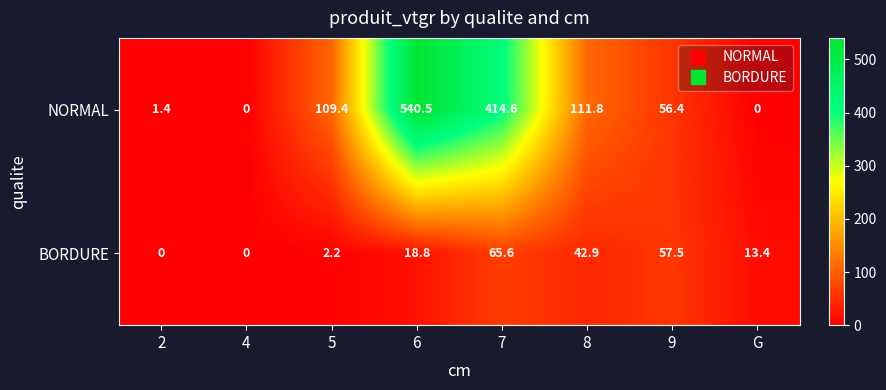

What is the sum of the BORDURE values at G and 8?

56.3